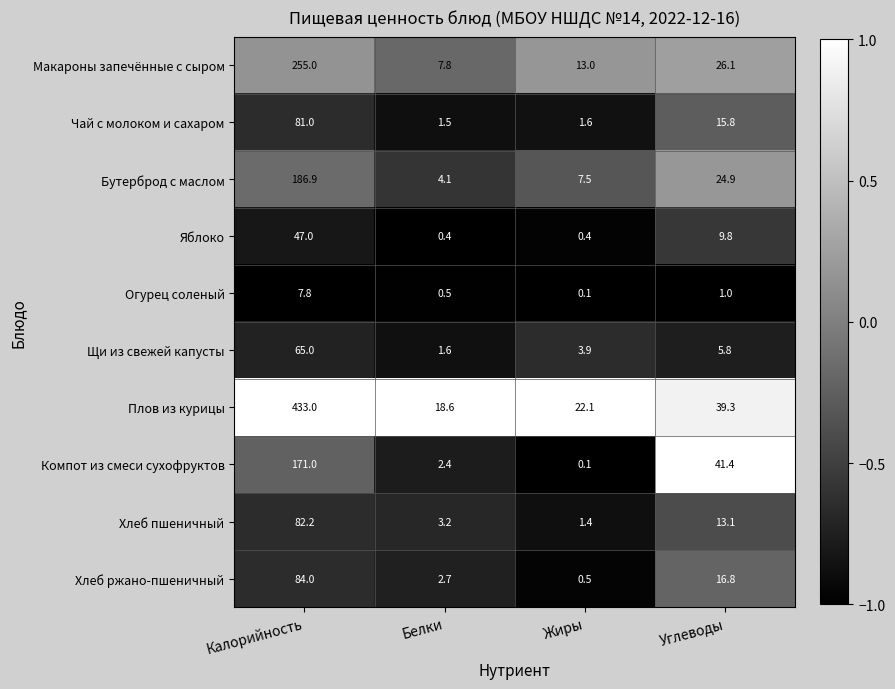

At which label is Компот из смеси сухофруктов closest to 85?

Углеводы